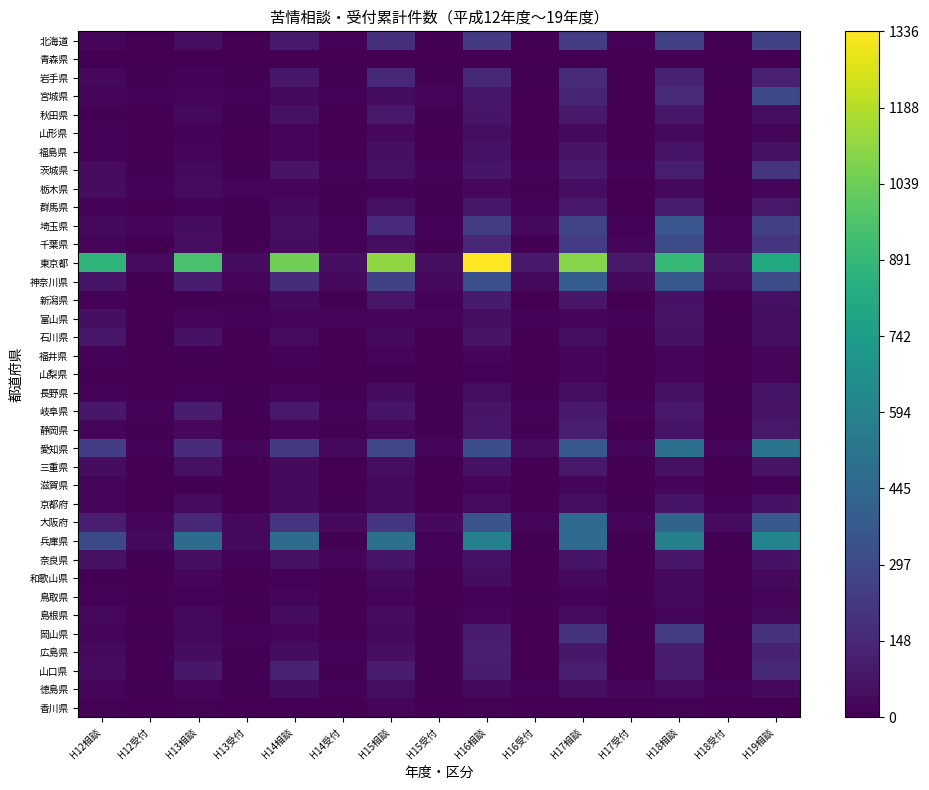

List the series in order of their peak value, highest first.

東京都, 兵庫県, 愛知県, 大阪府, 神奈川県, 埼玉県, 千葉県, 宮城県, 北海道, 岡山県, 茨城県, 岩手県, 山口県, 広島県, 静岡県, 群馬県, 岐阜県, 新潟県, 秋田県, 三重県, 石川県, 奈良県, 京都府, 福島県, 長野県, 富山県, 徳島県, 山形県, 栃木県, 和歌山県, 島根県, 滋賀県, 鳥取県, 山梨県, 福井県, 香川県, 青森県